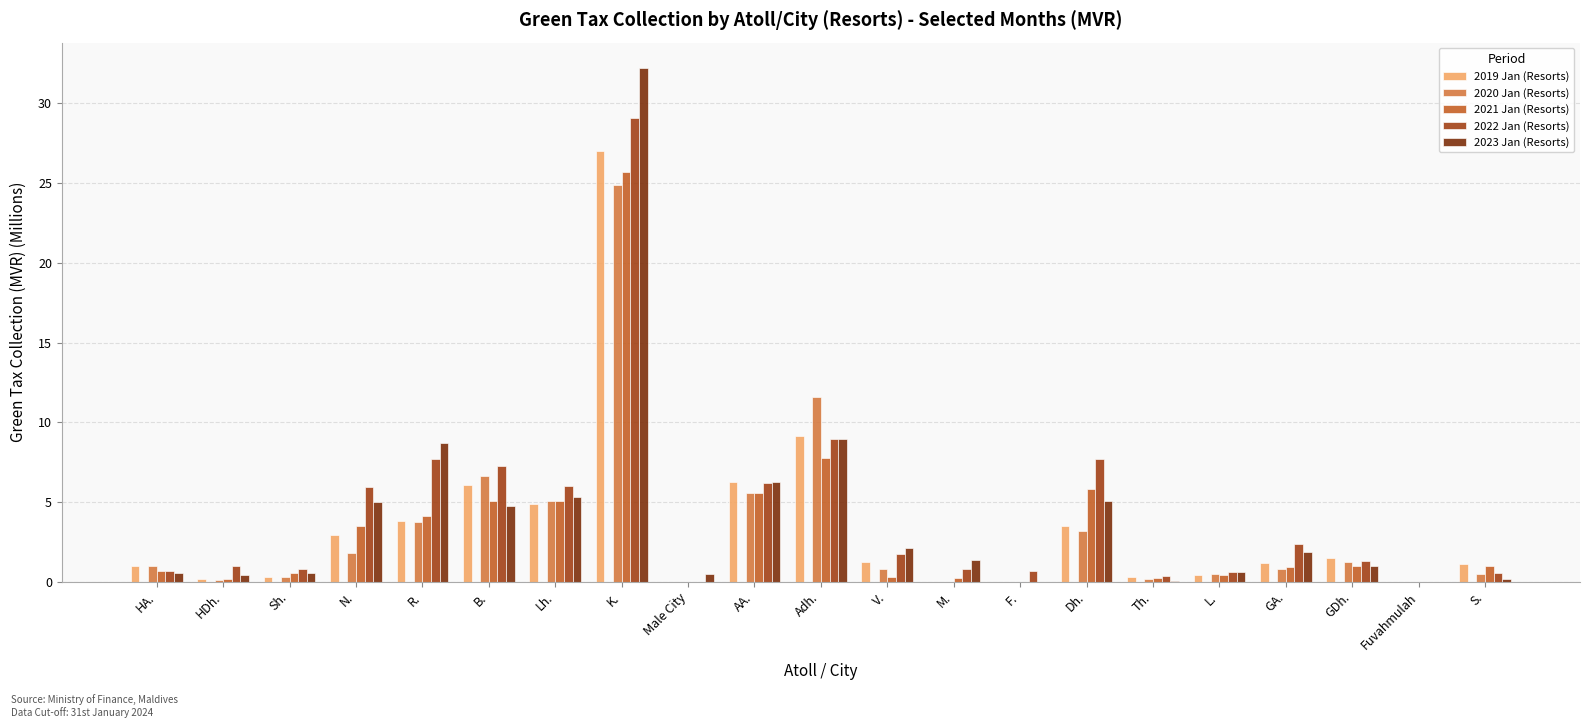

Is it true that 2021 Jan (Resorts) equals 1.7 at Dh.?

False